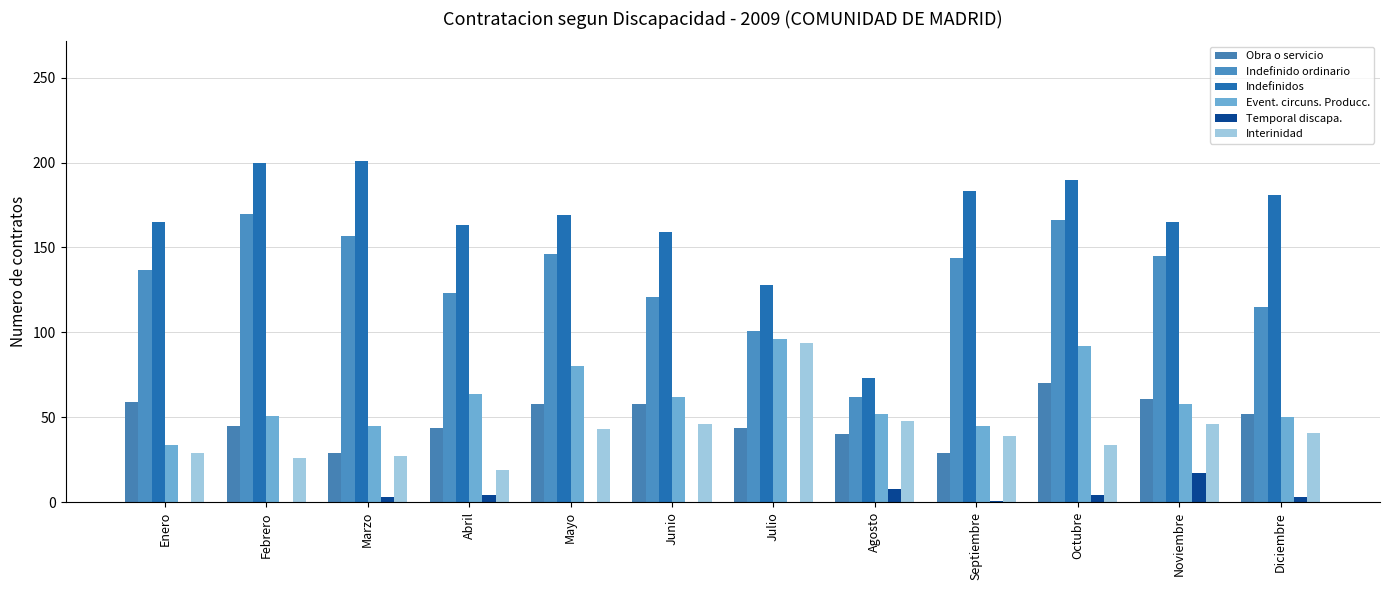

Are the bars horizontal?

No